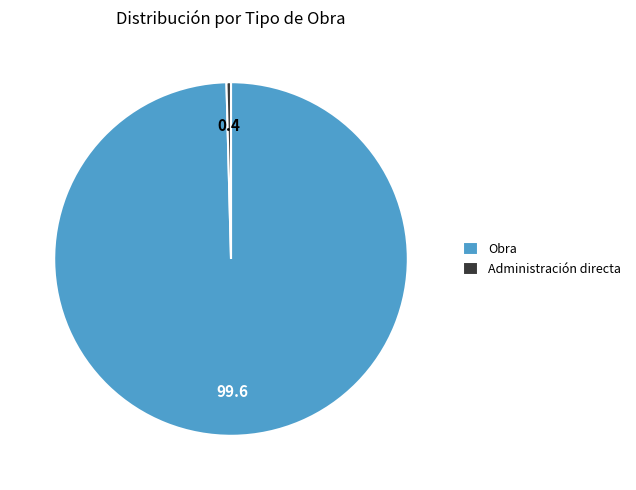

What is the smallest slice in the pie chart?

Administración directa